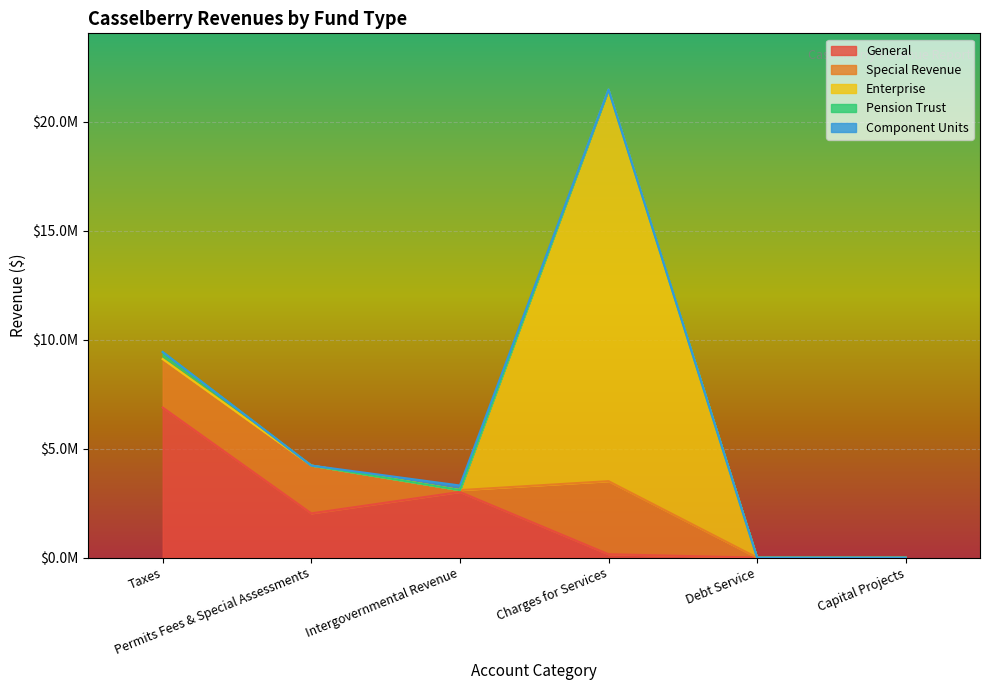

Where is the first local maximum for Special Revenue?

Charges for Services